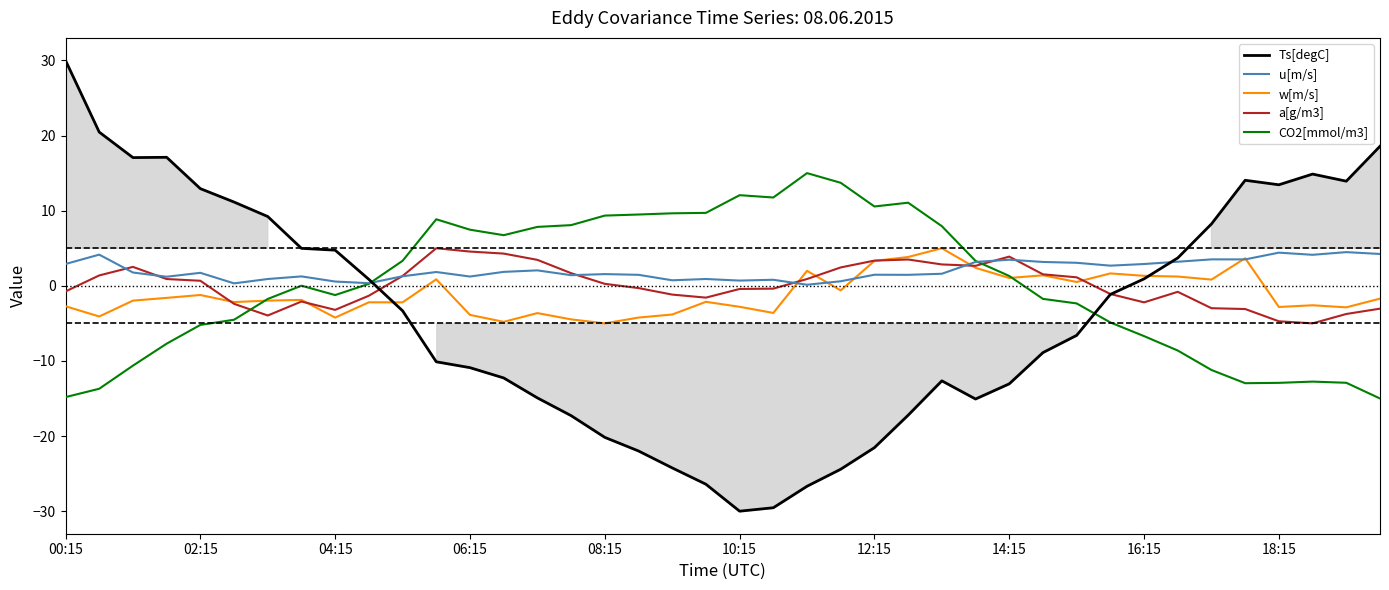

What is the spread (max minus min) of values at 25?

28.3